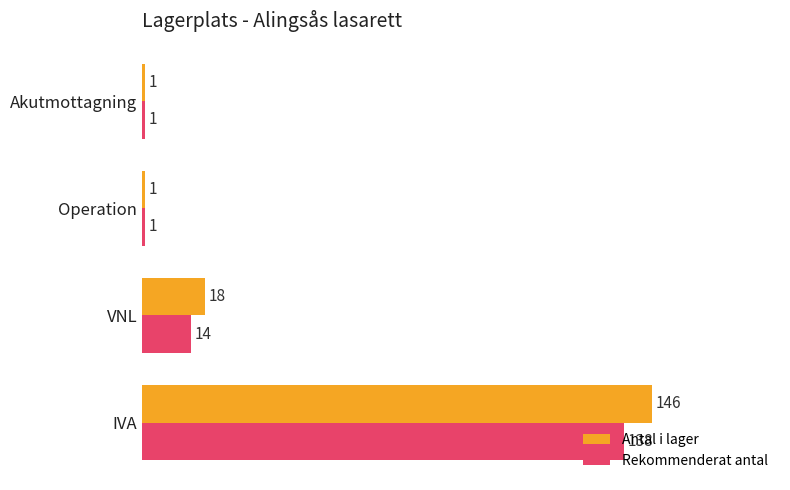

Which series has the largest total across all categories?

Antal i lager